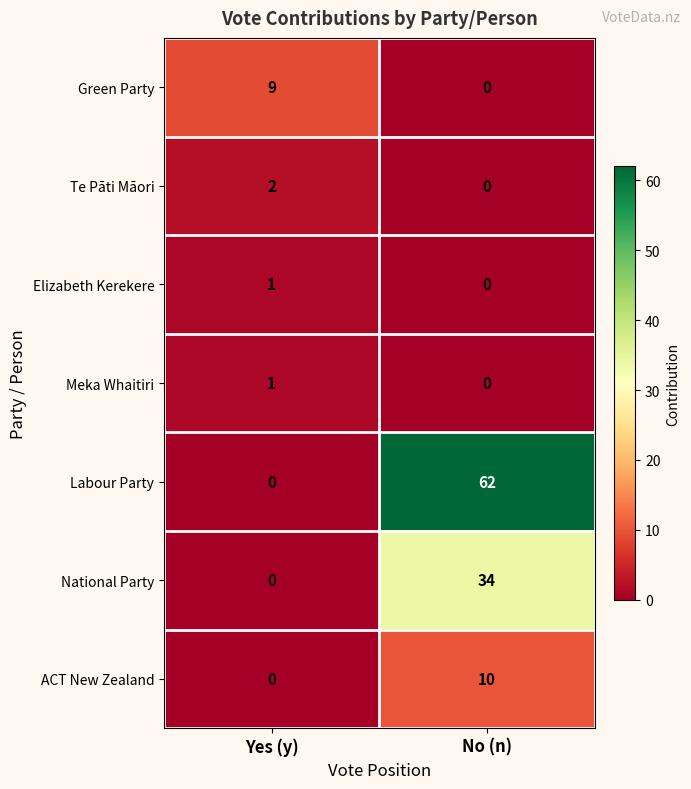

At how many categories does at least one series exceed 47?

1